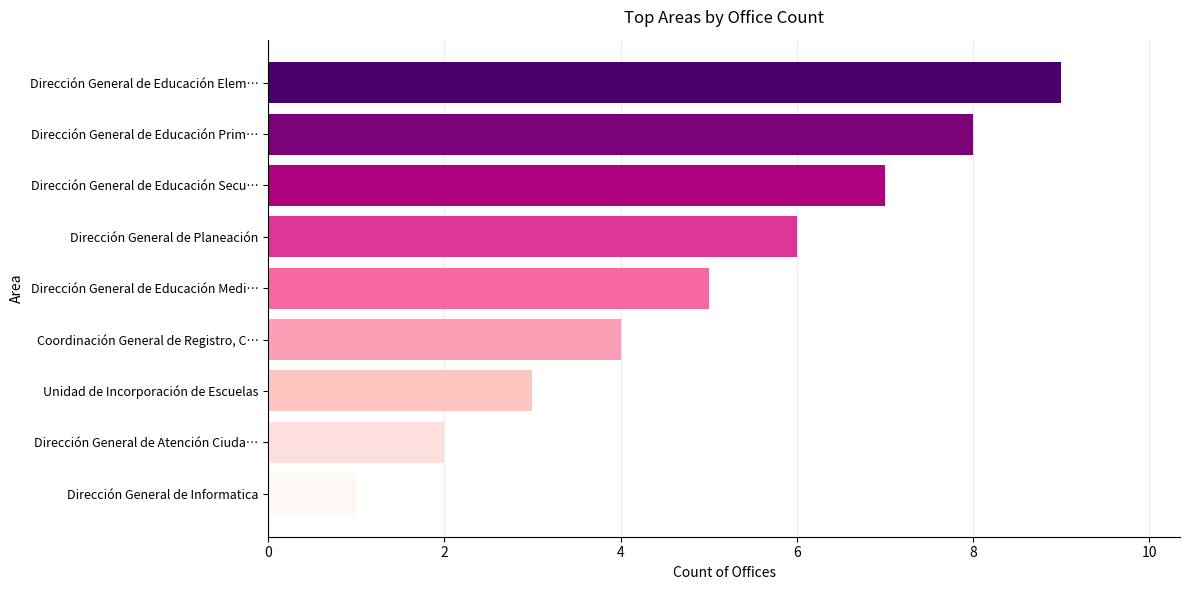

Is it true that the value at Unidad de Incorporación de Escuelas is 5?

False